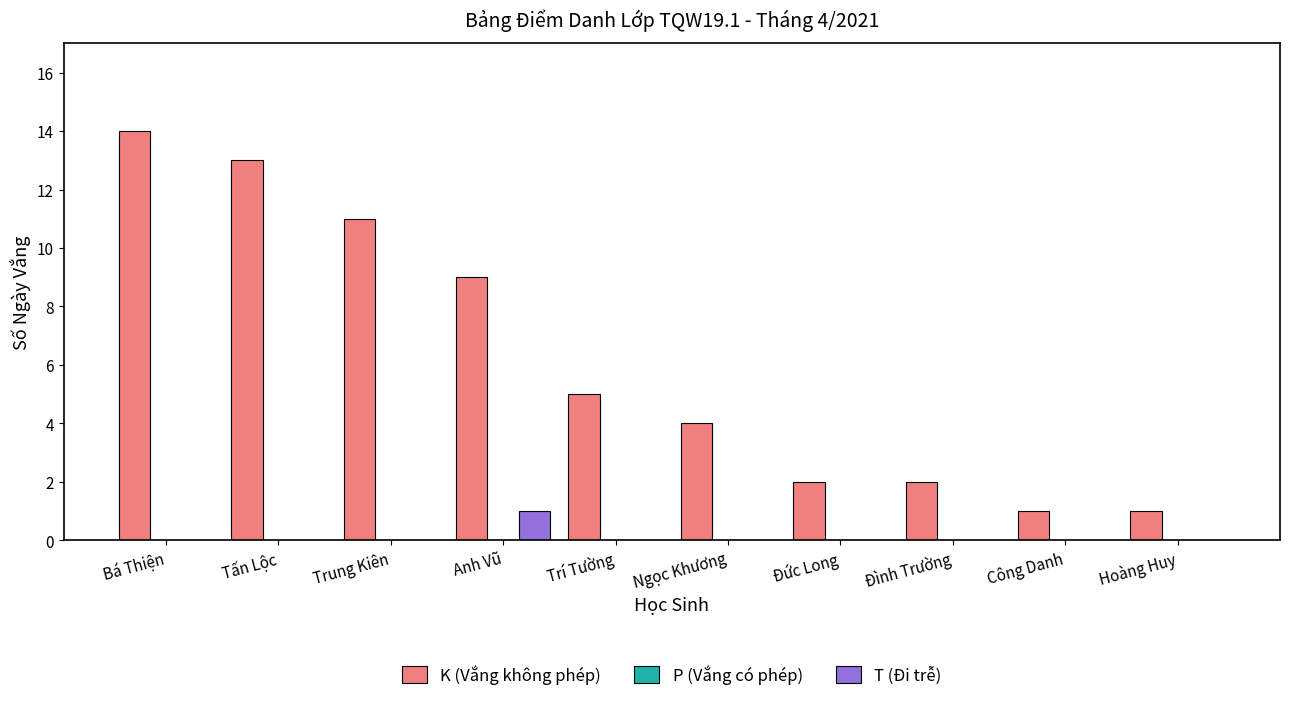

How many groups of bars are there?

10